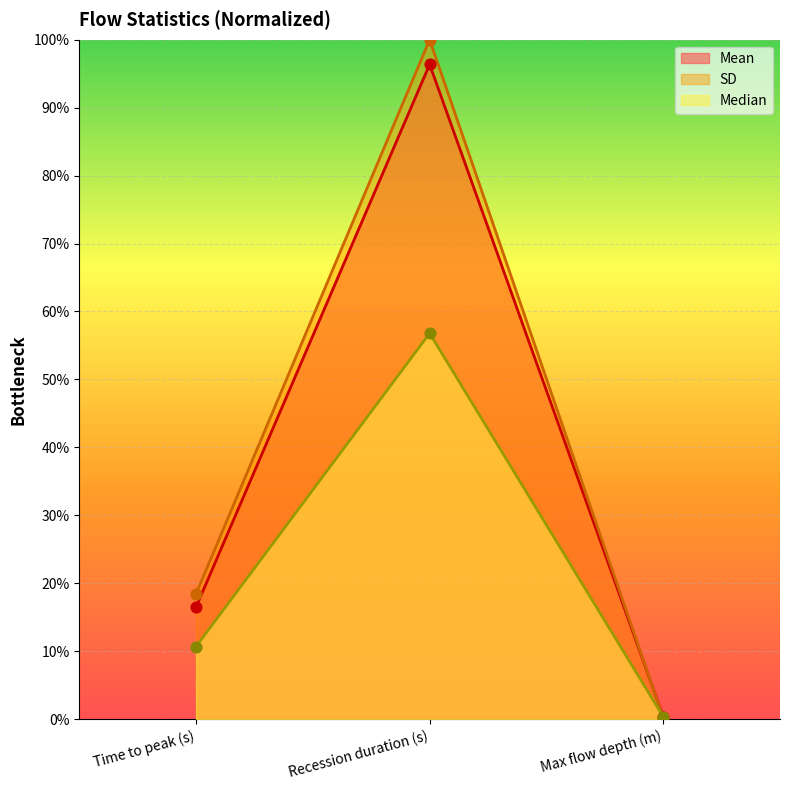

At how many categories does at least one series exceed 17?

2